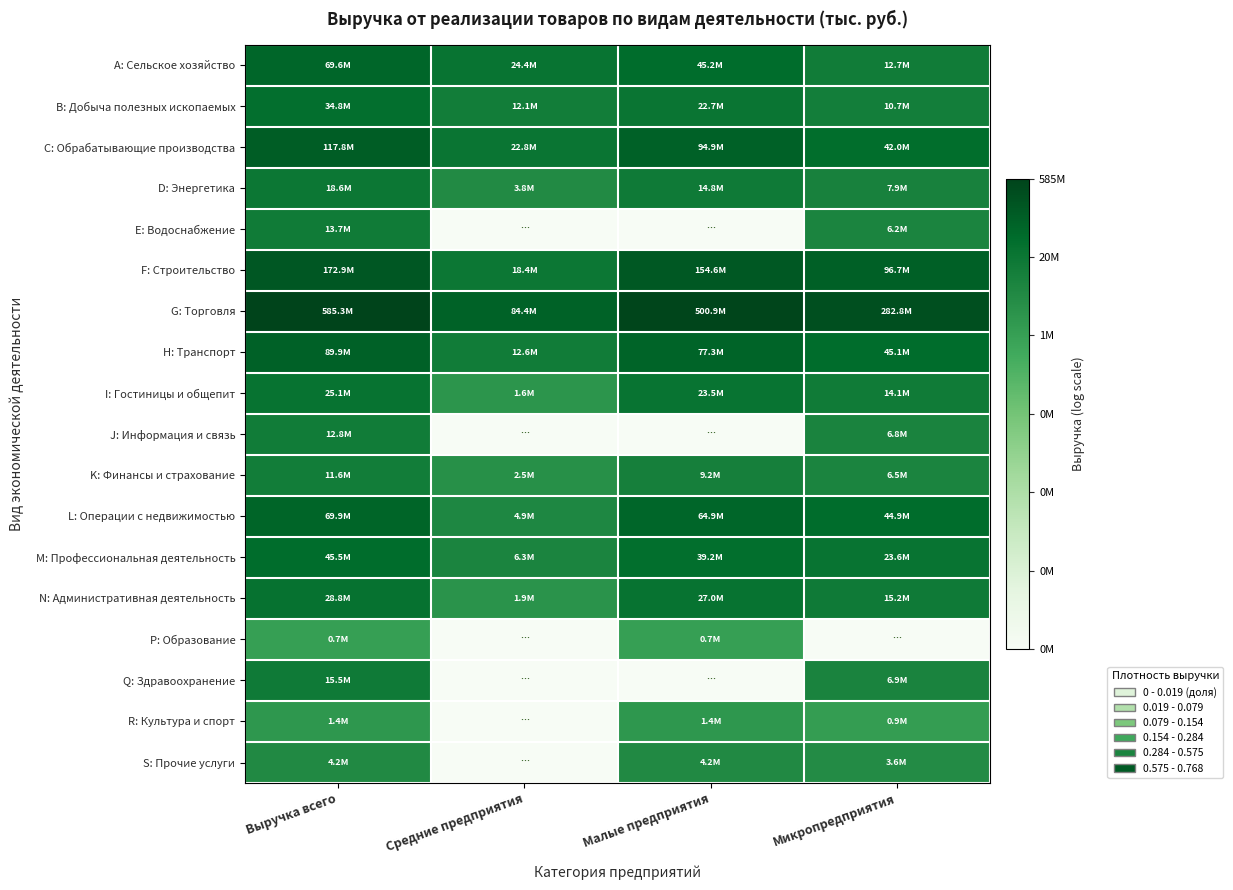

Rank the series by their maximum value, from lowest to highest.

P: Образование, R: Культура и спорт, S: Прочие услуги, K: Финансы и страхование, J: Информация и связь, E: Водоснабжение, Q: Здравоохранение, D: Энергетика, I: Гостиницы и общепит, N: Административная деятельность, B: Добыча полезных ископаемых, M: Профессиональная деятельность, A: Сельское хозяйство, L: Операции с недвижимостью, H: Транспорт, C: Обрабатывающие производства, F: Строительство, G: Торговля